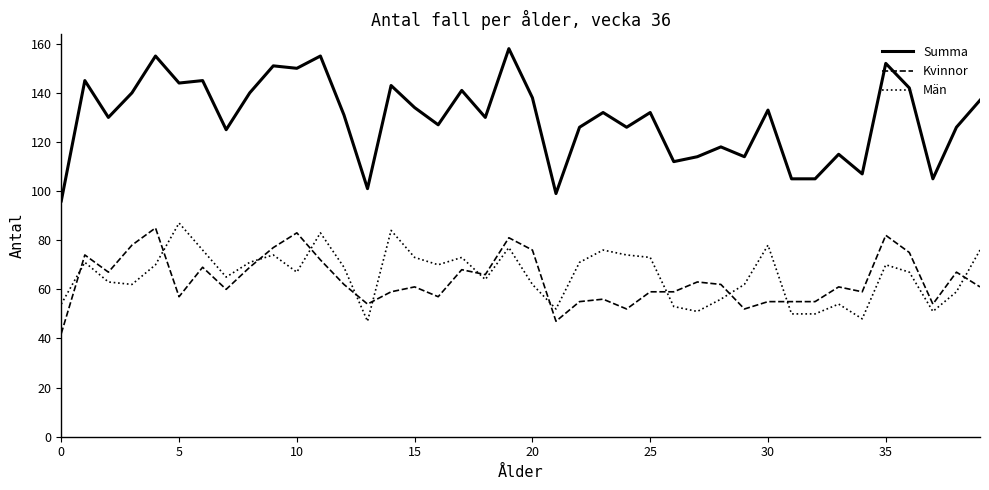

True or false: Kvinnor and Summa cross at least once.

False